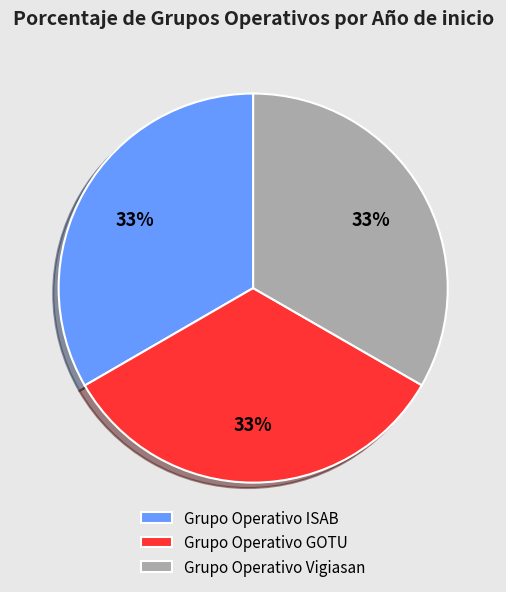

Is it true that Grupo Operativo Vigiasan is 33% of the pie?

True